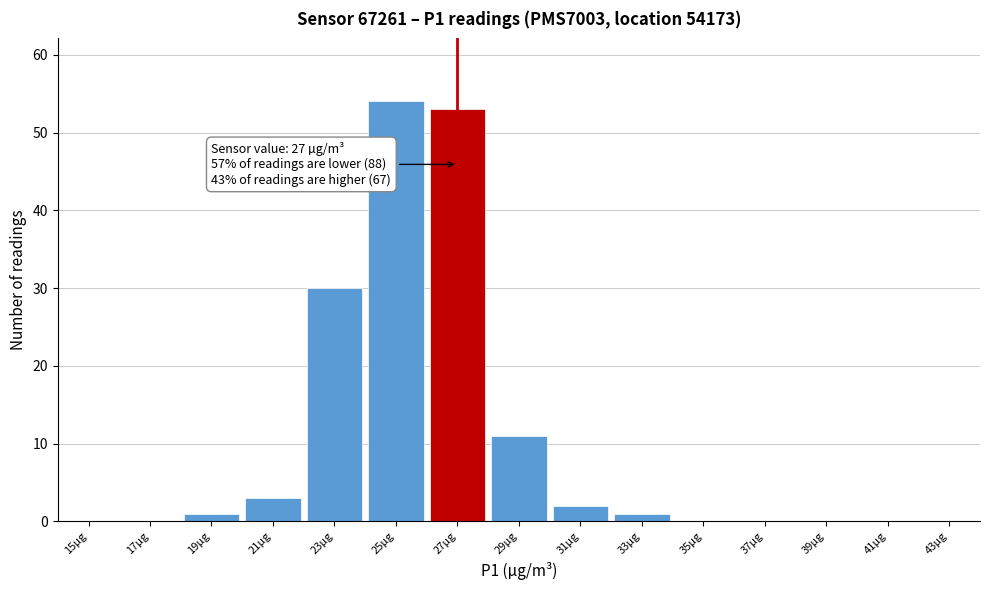

Reading right to left, what are all the values shown in this chart?

43µg=0	41µg=0	39µg=0	37µg=0	35µg=0	33µg=1	31µg=2	29µg=11	27µg=53	25µg=54	23µg=30	21µg=3	19µg=1	17µg=0	15µg=0